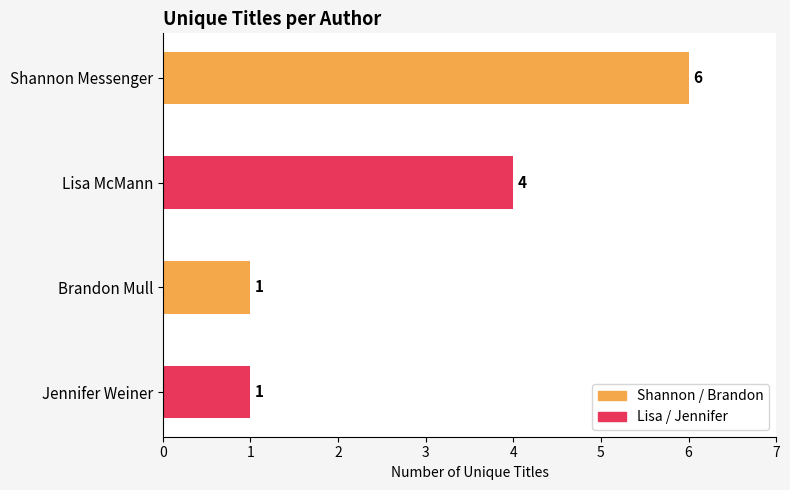

Are the bars horizontal?

Yes